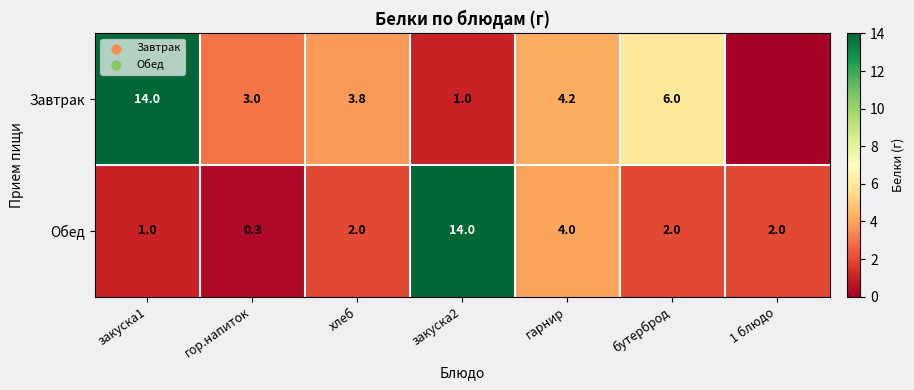

Between гарнир and бутерброд, which series saw the biggest shift?

Обед